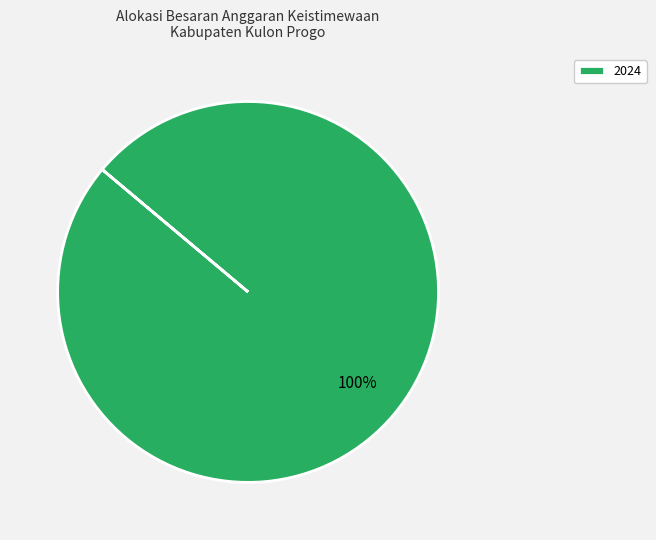

How many segments does this pie chart have?

1